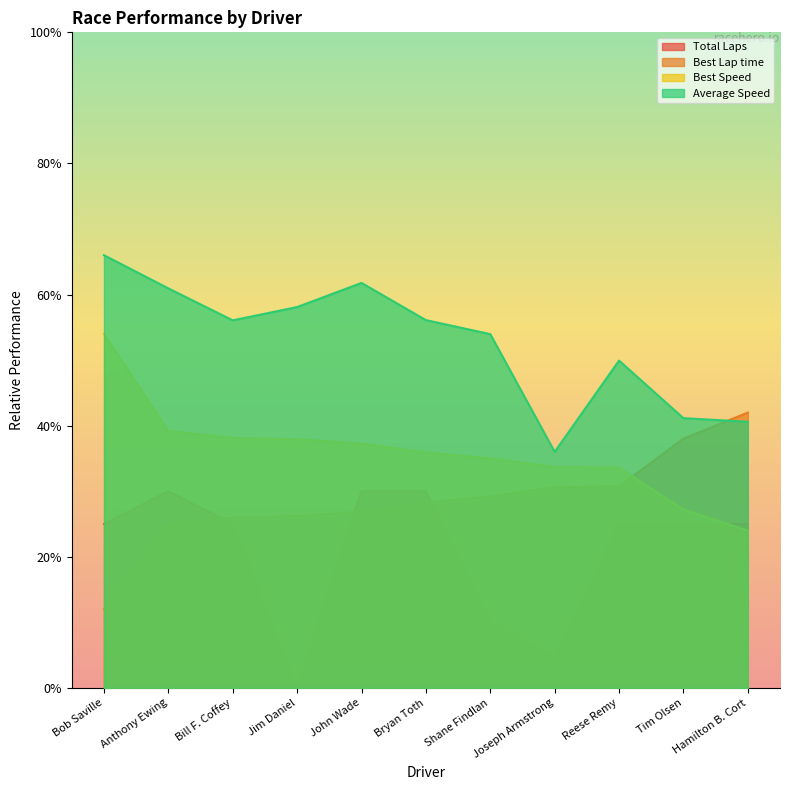

Reading left to right, transcribe all the data shown in this chart.

Total Laps: Bob Saville=25.0	Anthony Ewing=30.0	Bill F. Coffey=25.0	Jim Daniel=0.0	John Wade=30.0	Bryan Toth=30.0	Shane Findlan=10.0	Joseph Armstrong=5.0	Reese Remy=25.0	Tim Olsen=25.0	Hamilton B. Cort=25.0
Best Lap time: Bob Saville=12.0	Anthony Ewing=24.9	Bill F. Coffey=26.0	Jim Daniel=26.2	John Wade=26.9	Bryan Toth=28.3	Shane Findlan=29.2	Joseph Armstrong=30.6	Reese Remy=30.7	Tim Olsen=38.0	Hamilton B. Cort=42.0
Best Speed: Bob Saville=54.0	Anthony Ewing=39.2	Bill F. Coffey=38.1	Jim Daniel=37.9	John Wade=37.3	Bryan Toth=35.9	Shane Findlan=35.0	Joseph Armstrong=33.7	Reese Remy=33.6	Tim Olsen=27.2	Hamilton B. Cort=24.0
Average Speed: Bob Saville=66.0	Anthony Ewing=60.9	Bill F. Coffey=56.1	Jim Daniel=58.1	John Wade=61.8	Bryan Toth=56.1	Shane Findlan=54.0	Joseph Armstrong=36.0	Reese Remy=49.9	Tim Olsen=41.1	Hamilton B. Cort=40.6